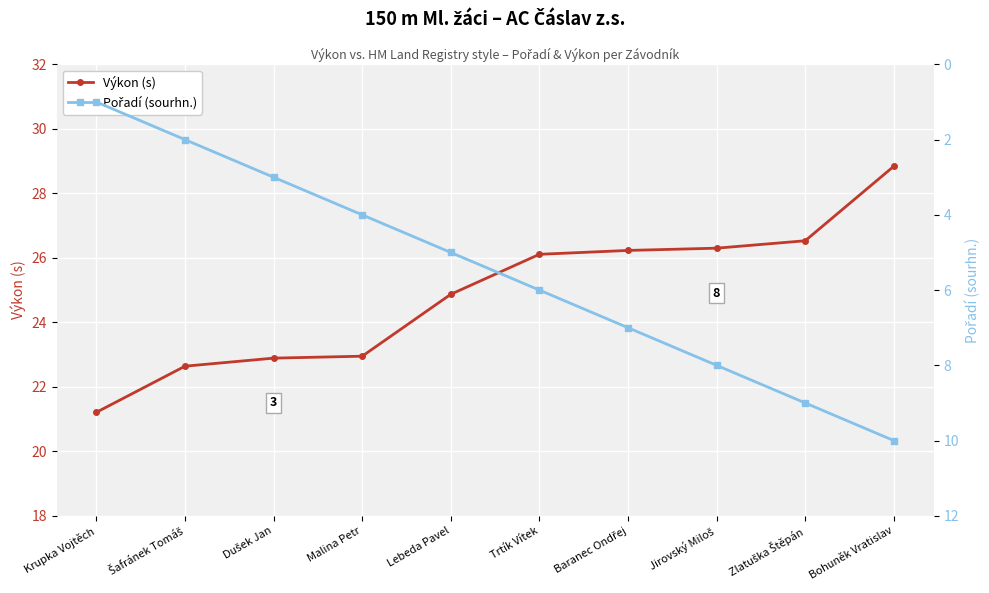

Where is Pořadí (sourhn.) nearest to the value 5?

Lebeda Pavel